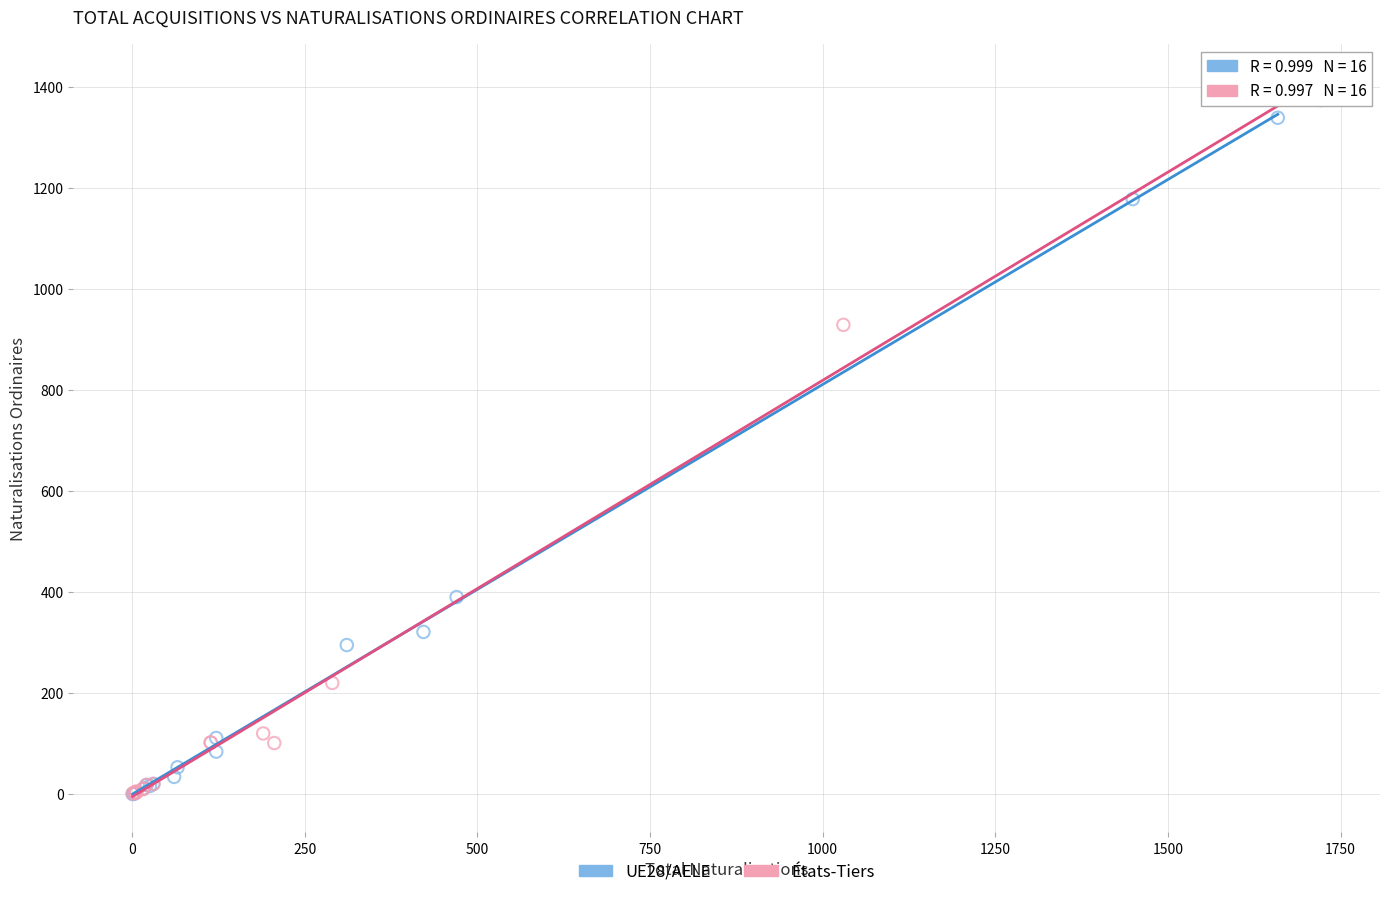

Which series has the widest spread of Y values?

États-Tiers